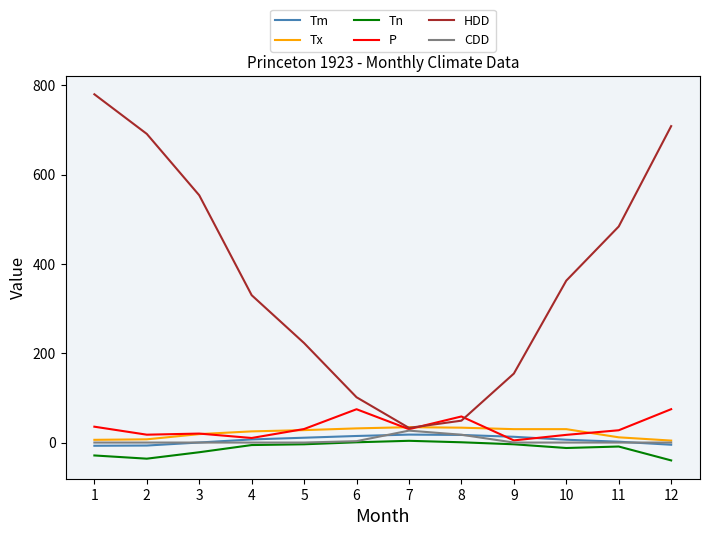

What are all the series names shown in the legend?

Tm, Tx, Tn, P, HDD, CDD